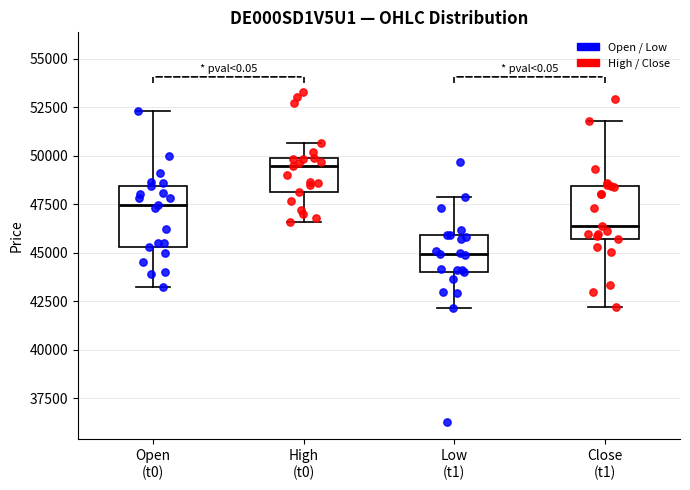

Which box's median line is the lowest?

Low (t1)